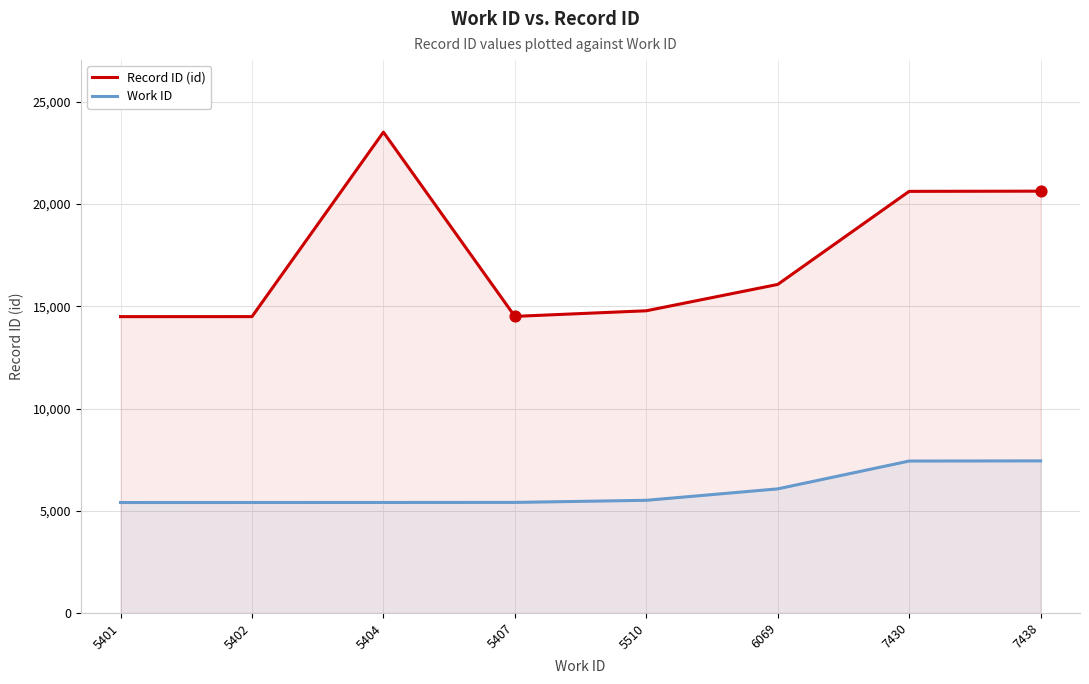

What is the total value across all series at 7438?

28069